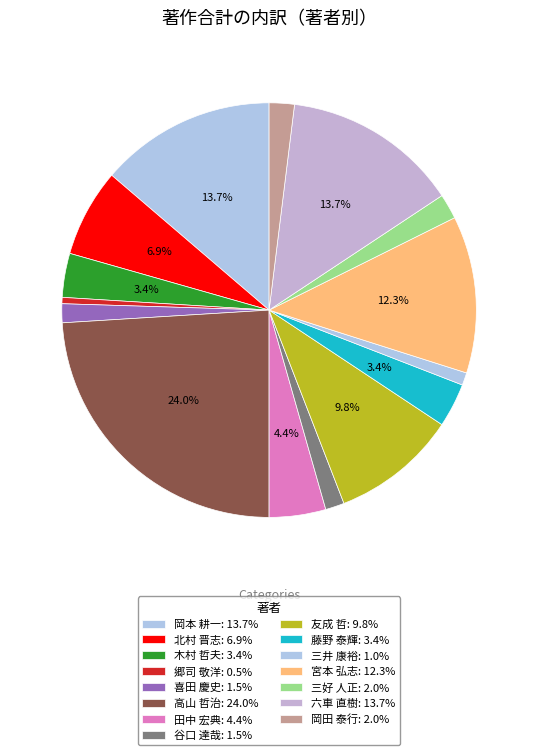

Which has a higher value, 田中 宏典 or 北村 晋志?

北村 晋志